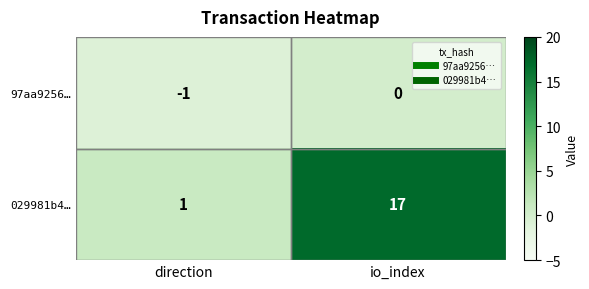

What is the maximum value shown in the chart?

17